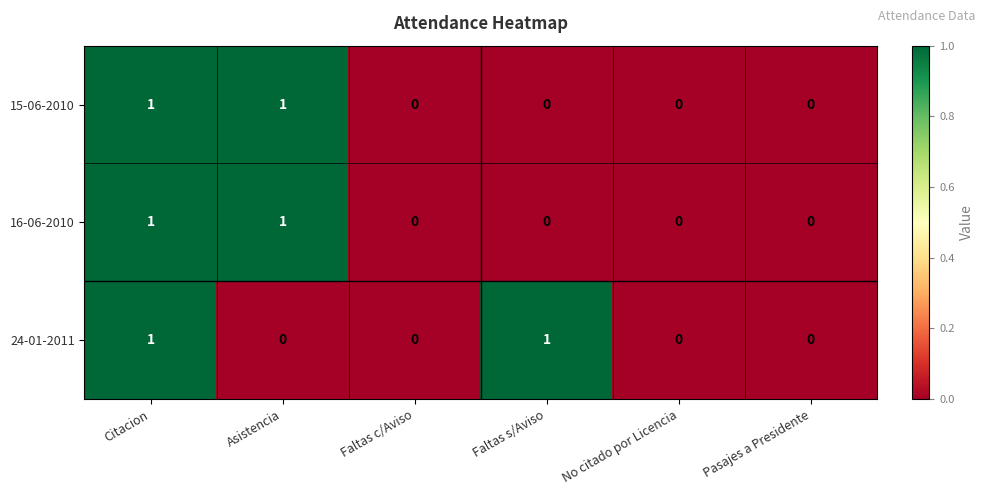

True or false: 15-06-2010 has a value of 0 at Faltas c/Aviso.

True